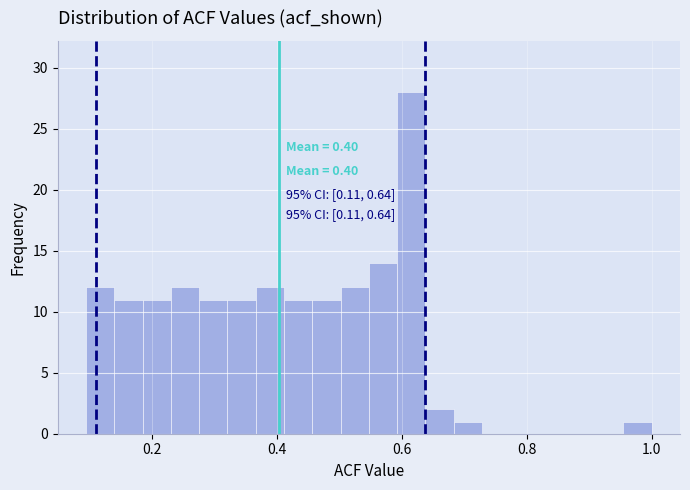

Around what value on the x-axis is the tallest bar? Give the approximate position of its centre, as read against the axis.

0.62